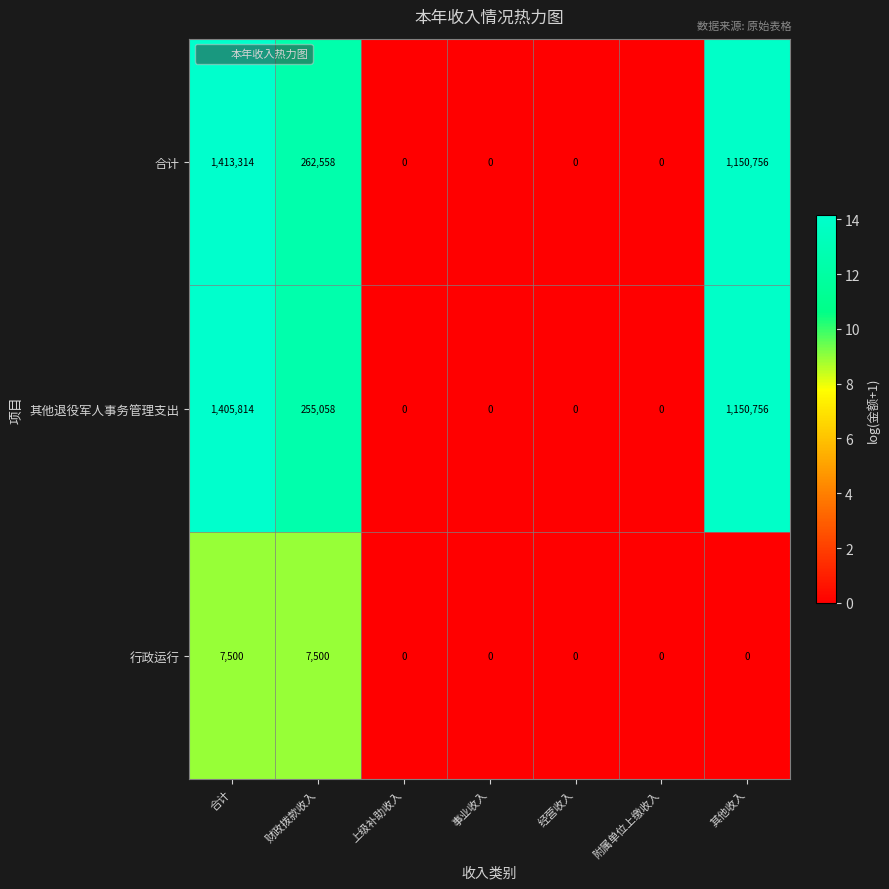

The 合计 series shows 0 at 上级补助收入. True or false?

True